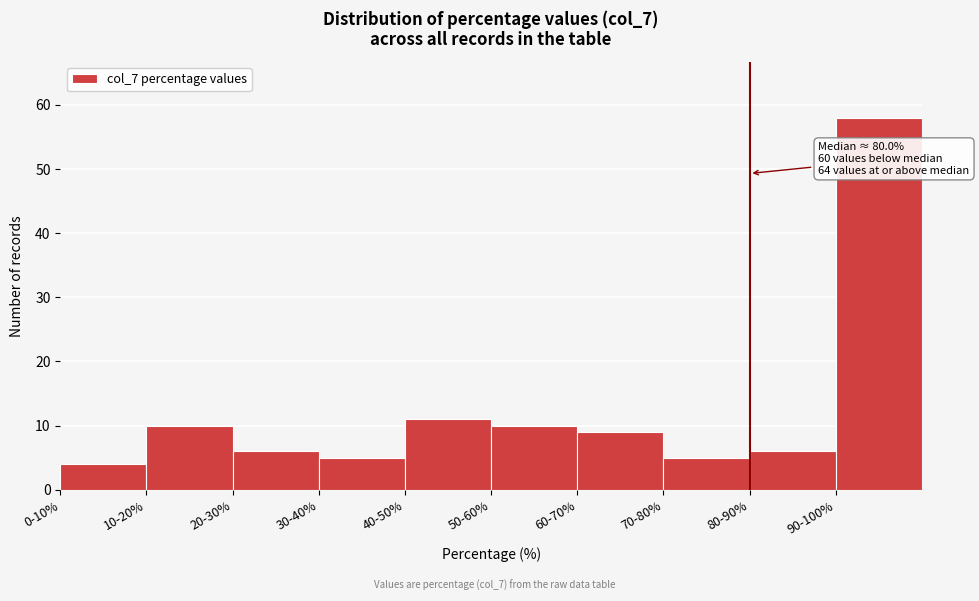

Reading left to right, extract all data points from this chart.

4	10	6	5	11	10	9	5	6	58